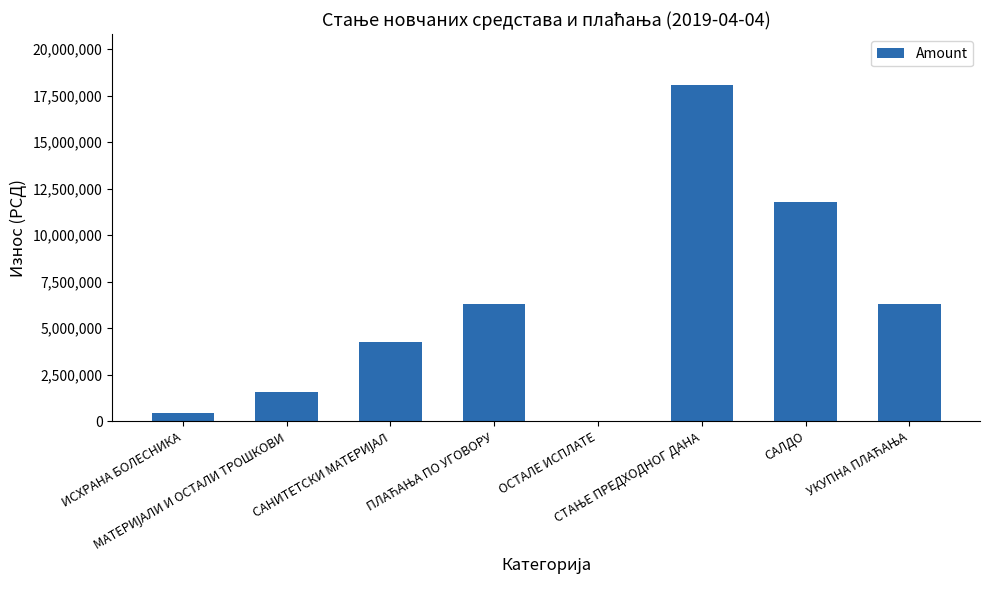

What is the sum of all values?

48775887.4